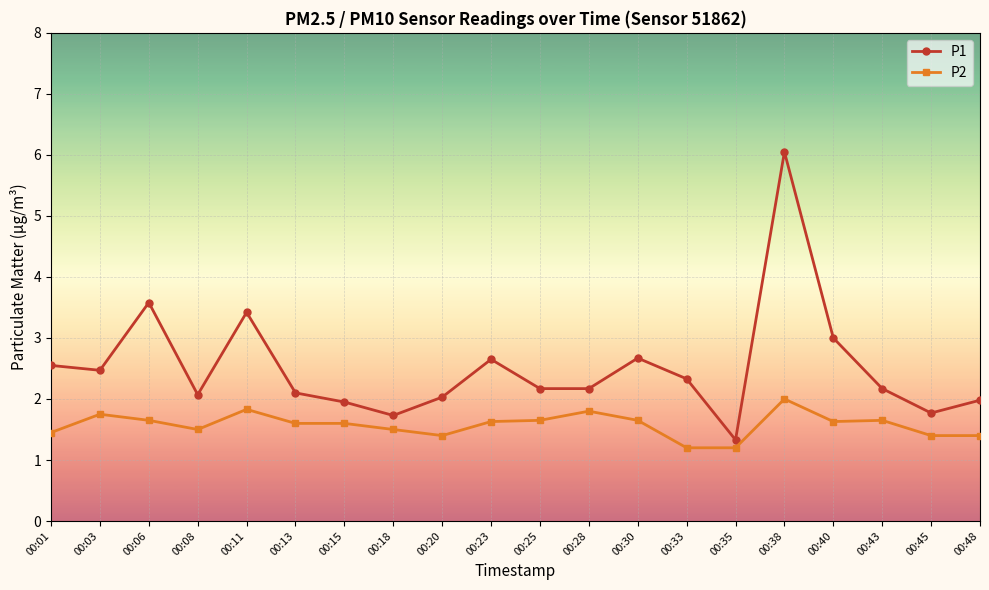

List the series in order of their peak value, lowest first.

P2, P1